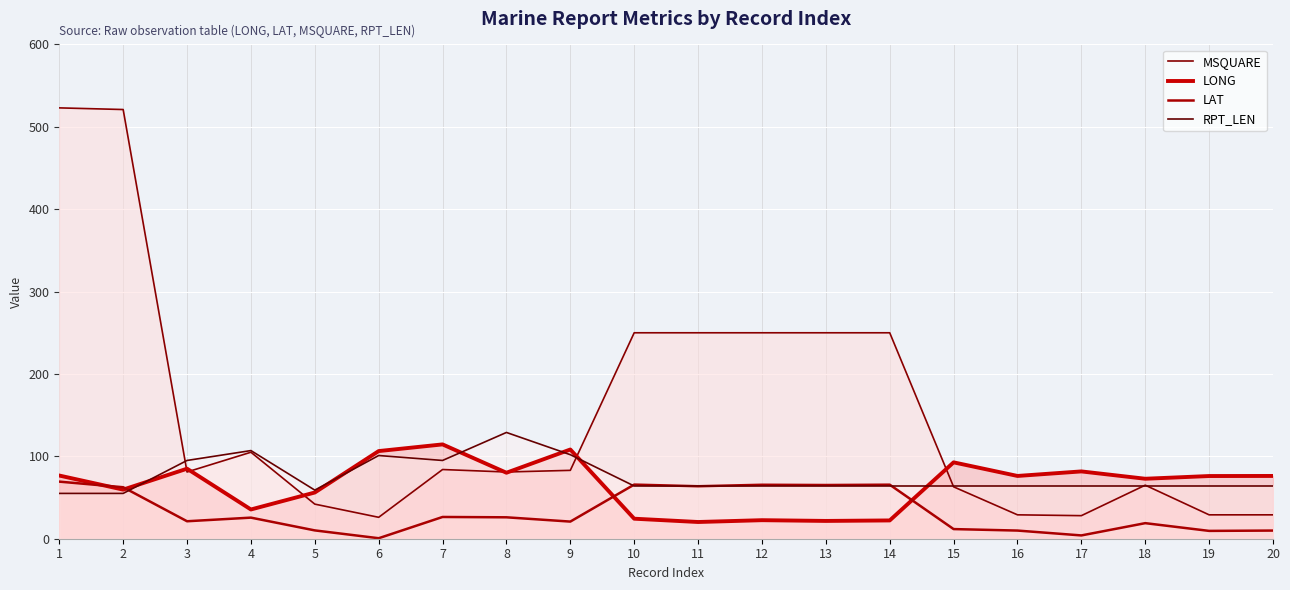

After their last crossing, which series has the higher values: MSQUARE or LONG?

LONG